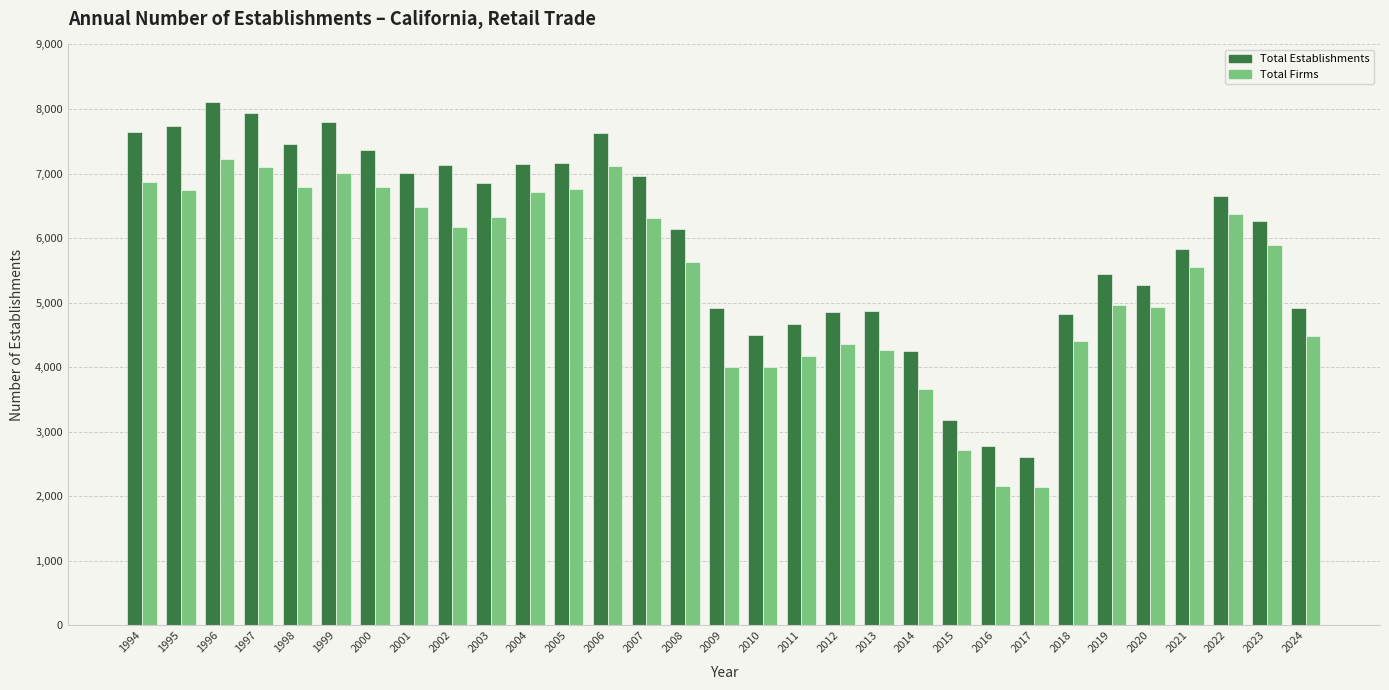

What is the sum of the Total Firms values at 1995 and 2016?

8901